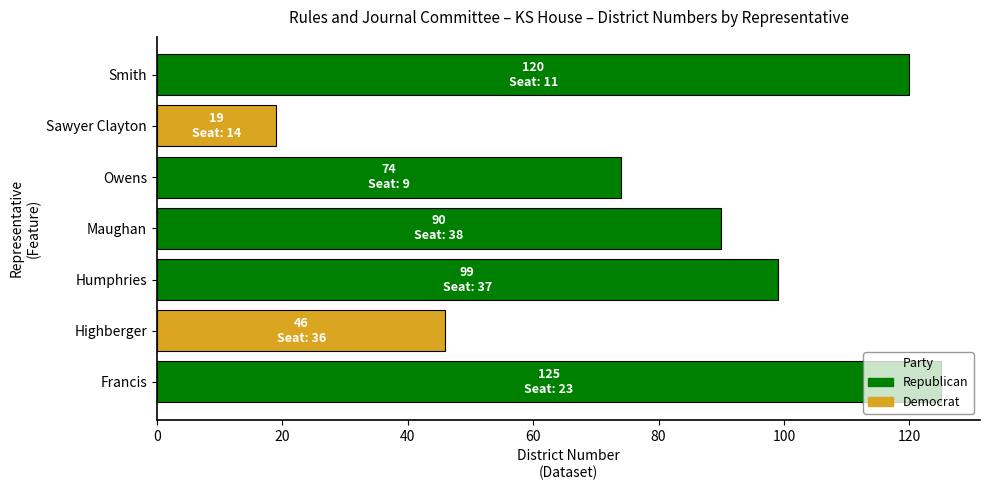

What is the change in value from Francis to Maughan?

-35